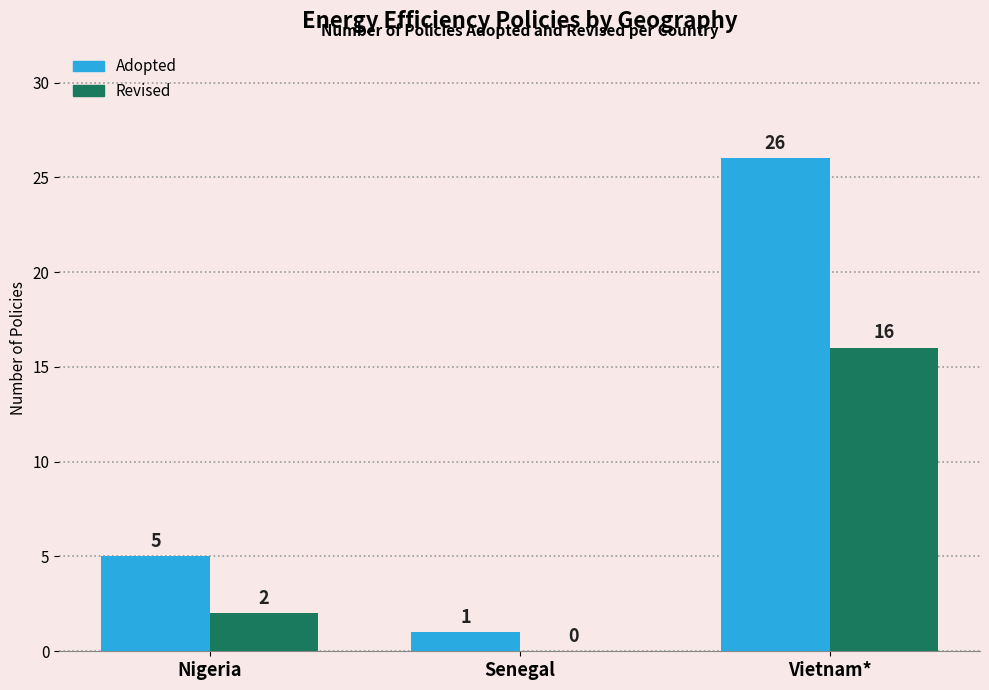

True or false: Revised has a value of 6 at Senegal.

False